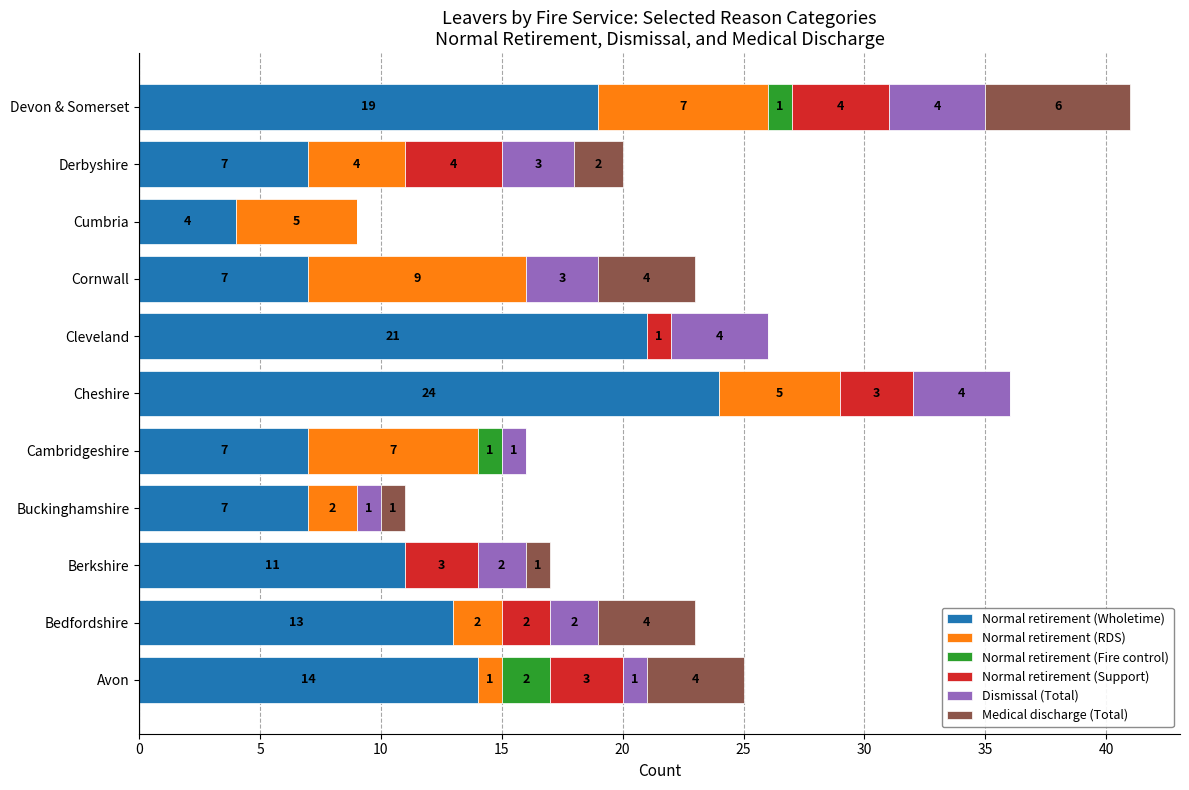

What is the total value across all series at Cleveland?

26